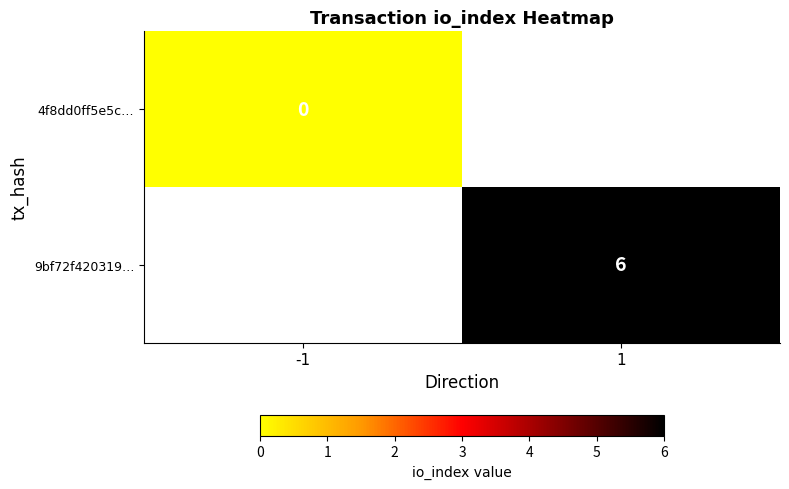

The value of 9bf72f420319… at 1 is 10. True or false?

False